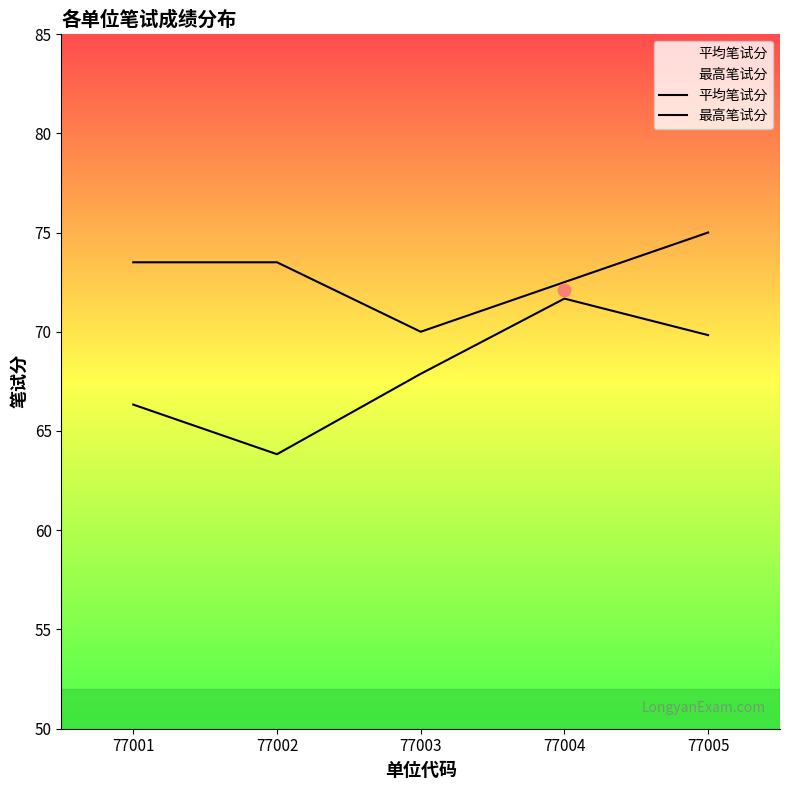

At how many categories does at least one series exceed 65?

5